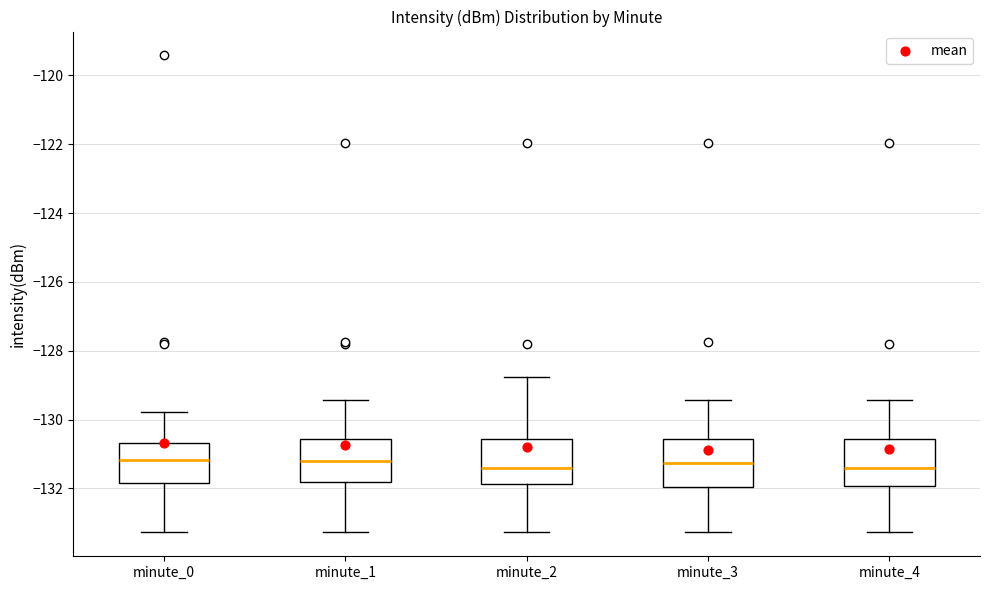

Reading left to right, transcribe this box plot: for each box, give where its median line is, the range the box spans, and where its two whiskers end, as read against the y-axis. The values are not printed on the chart, so give them approximately, as read against the axis.

minute_0: median -131.2, box -131.8 to -130.6, whiskers -133.2 to -129.8
minute_1: median -131.2, box -131.8 to -130.6, whiskers -133.2 to -129.4
minute_2: median -131.4, box -131.8 to -130.6, whiskers -133.2 to -128.8
minute_3: median -131.2, box -132.0 to -130.6, whiskers -133.2 to -129.4
minute_4: median -131.4, box -132.0 to -130.6, whiskers -133.2 to -129.4